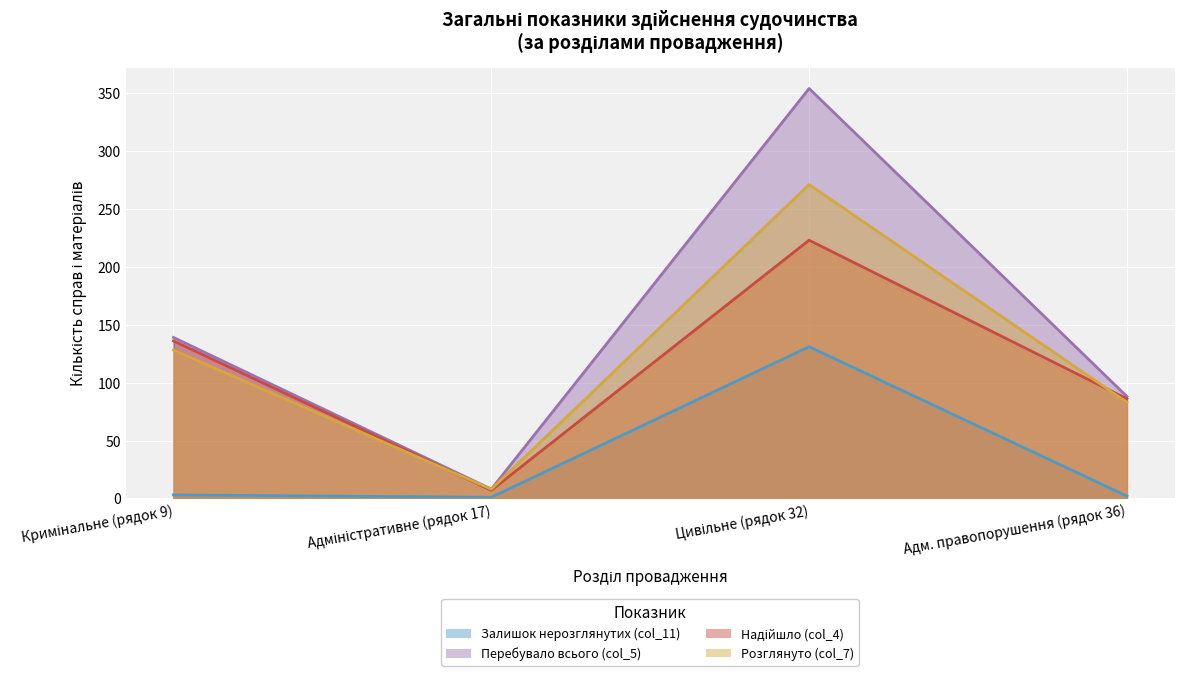

True or false: Перебувало всього (col_5) and Розглянуто (col_7) intersect in this chart.

False